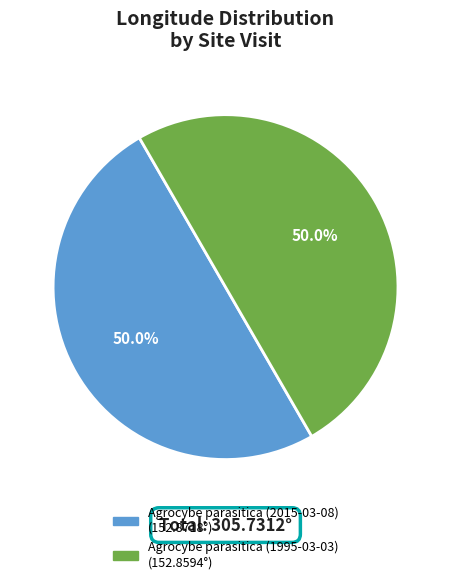

What percentage is NOT represented by Agrocybe parasitica (1995-03-03)?

50.0%